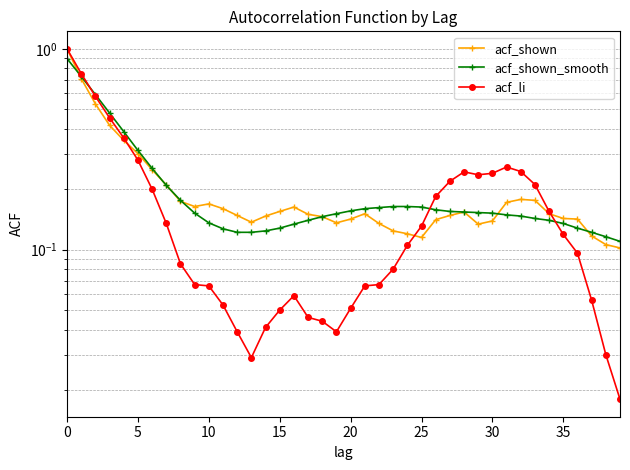

How many intersections are there between acf_shown_smooth and acf_shown?

6